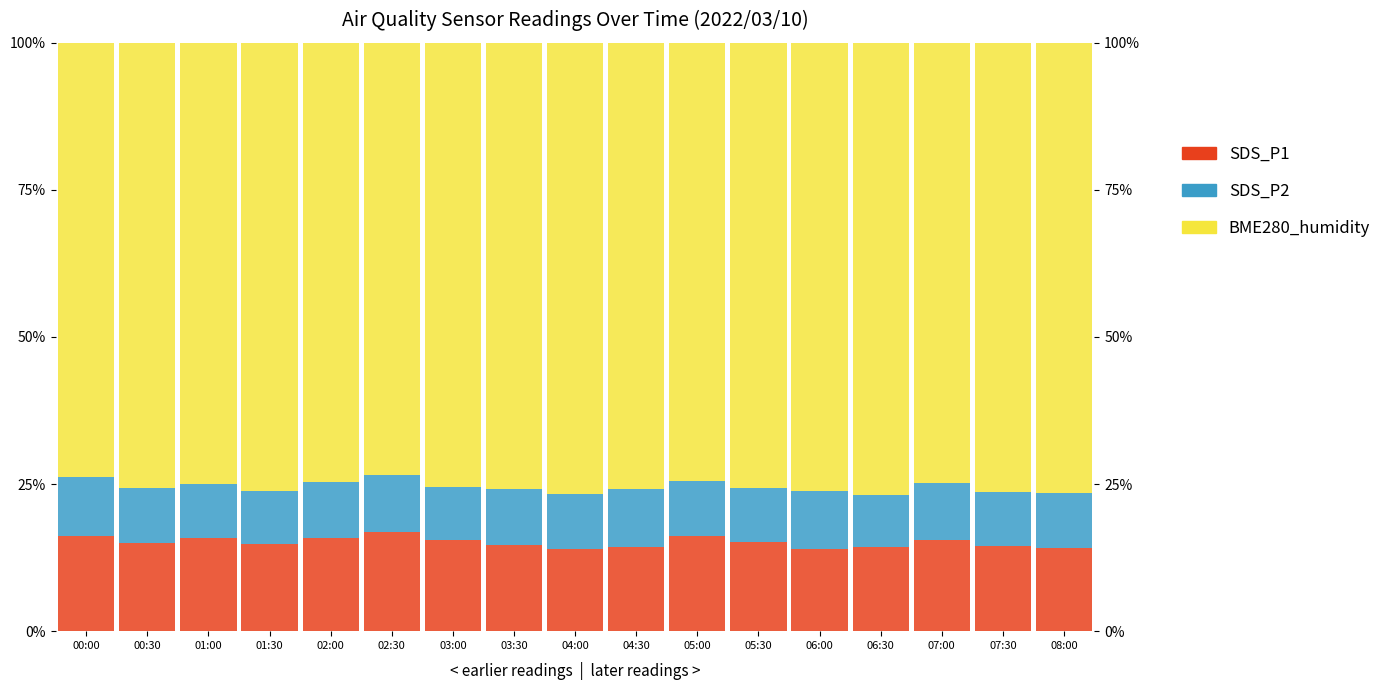

Reading left to right, list all the values displayed in this chart.

SDS_P1: 16.3	15.0	15.8	14.8	15.9	16.9	15.5	14.6	14.0	14.3	16.2	15.2	14.0	14.3	15.5	14.4	14.2
SDS_P2: 10.0	9.3	9.3	8.9	9.6	9.8	8.9	9.5	9.3	9.9	9.4	9.2	9.8	8.8	9.6	9.2	9.4
BME280_humidity: 73.7	75.7	75.0	76.3	74.6	73.4	75.5	75.8	76.7	75.9	74.4	75.6	76.2	76.9	74.9	76.4	76.4